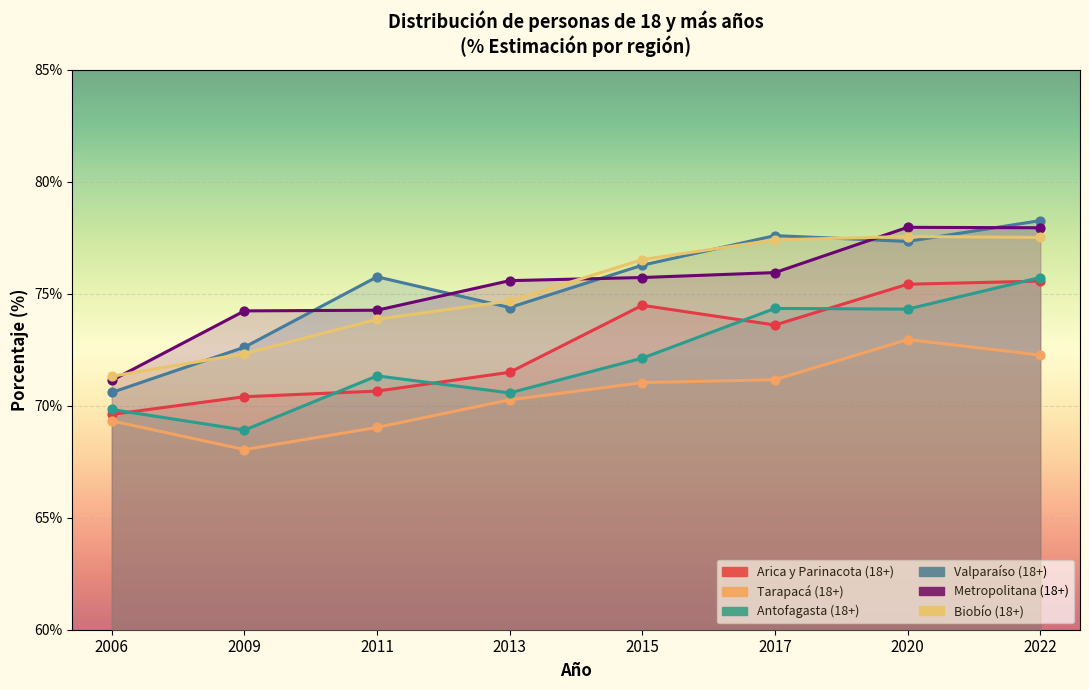

At how many categories does at least one series exceed 71?

8